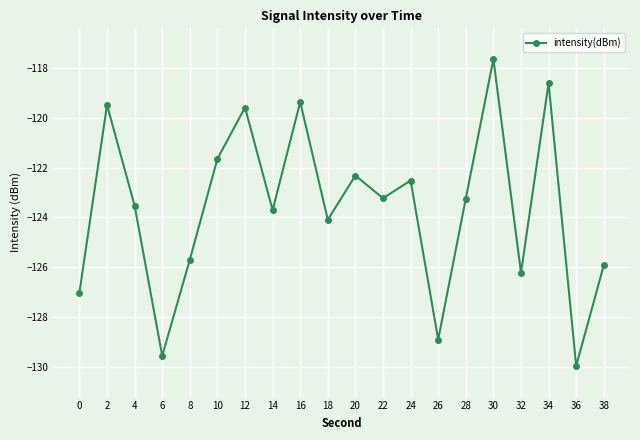

At which category does the data reach its first local peak?

2